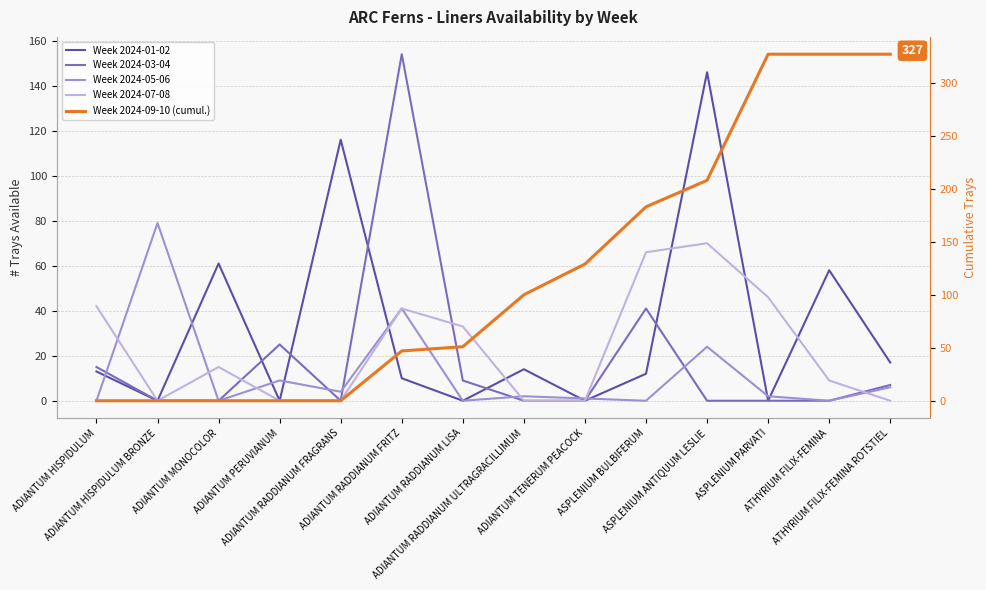

What is the sum of the Week 2024-09-10 (cumul.) values at ASPLENIUM PARVATI and ATHYRIUM FILIX-FEMINA?

654